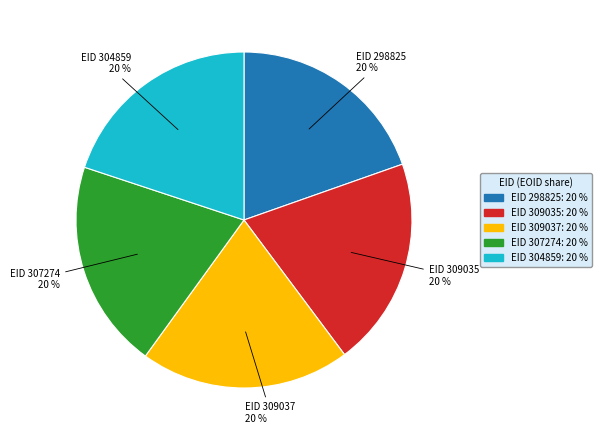

How many slices are in this pie chart?

5